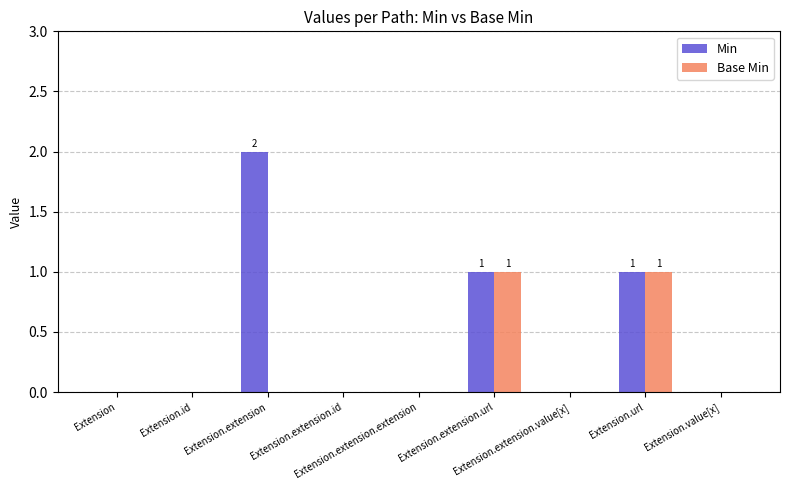

Which series has the largest total across all categories?

Min